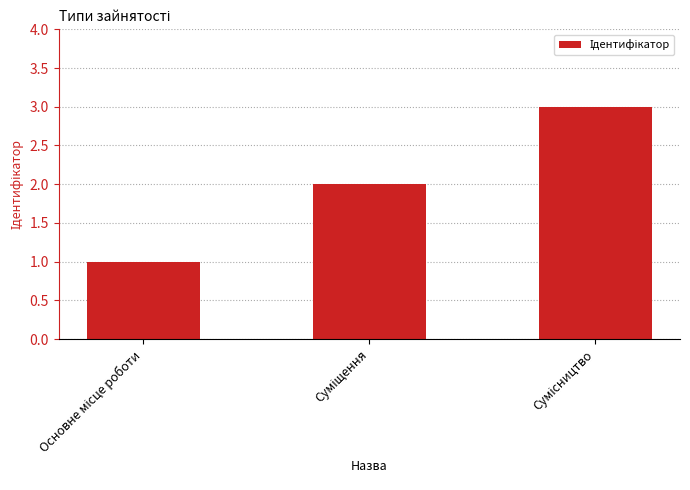

What is the sum of all values?

6